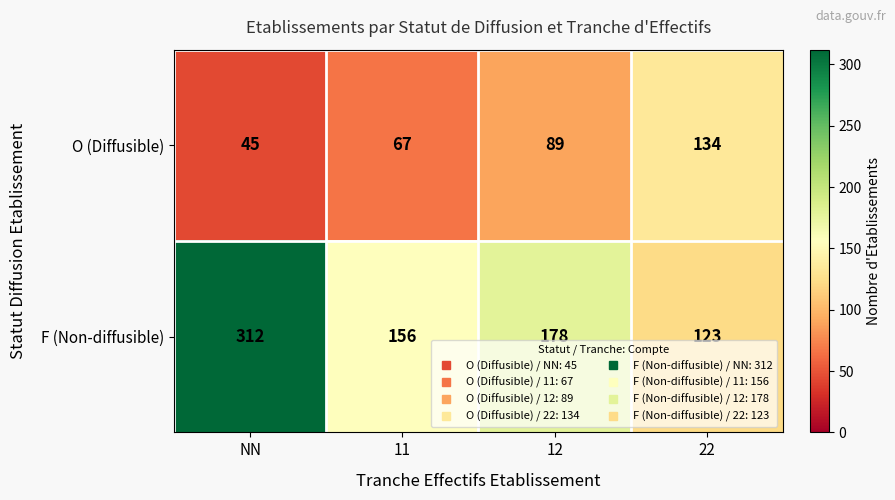

Where does the F (Non-diffusible) series first go above 178?

NN